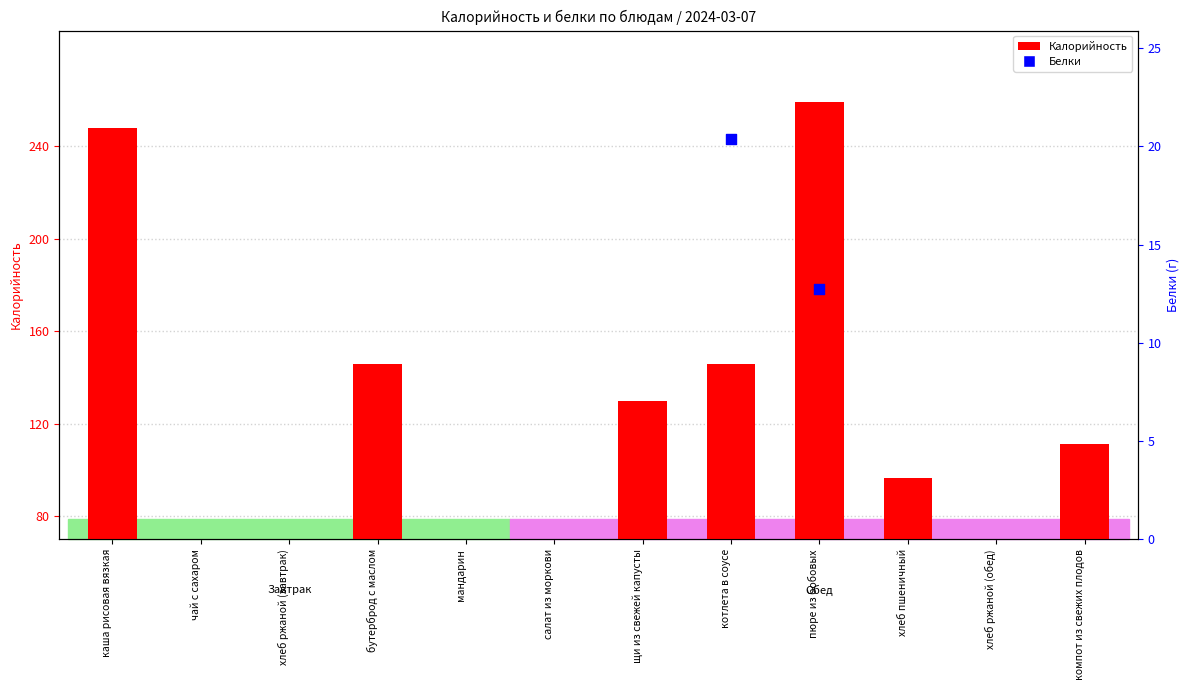

What are all the series names shown in the legend?

Калорийность, Белки